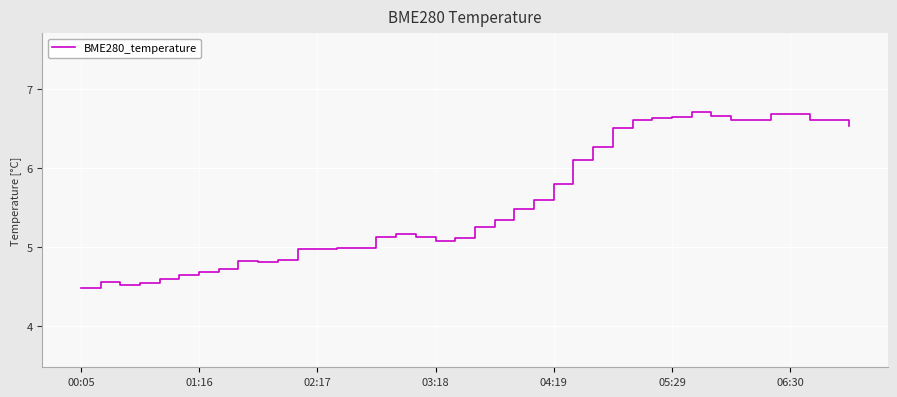

Does the chart have visible grid lines?

Yes